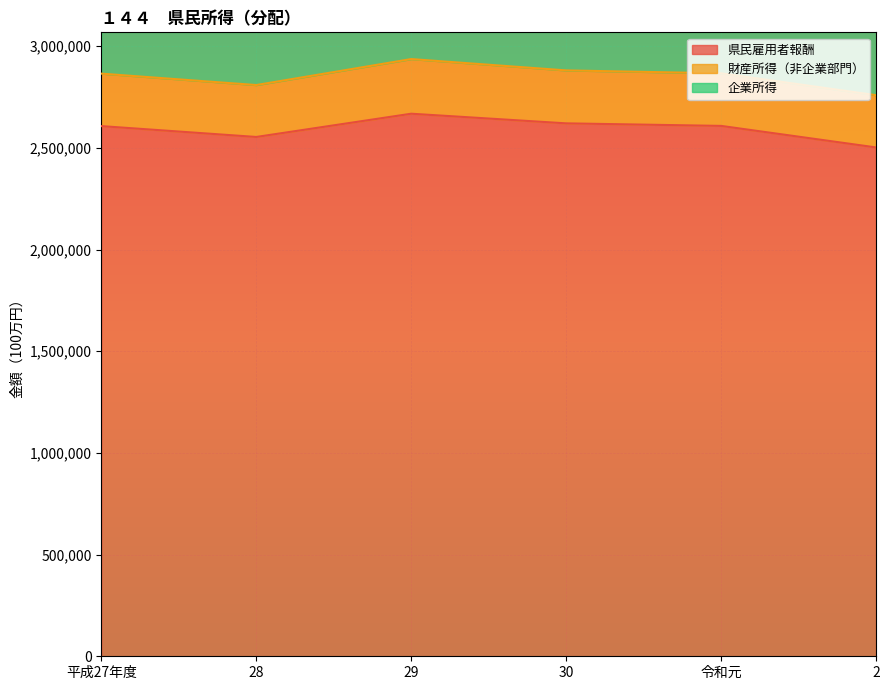

Rank the series by their maximum value, from lowest to highest.

財産所得（非企業部門）, 企業所得, 県民雇用者報酬